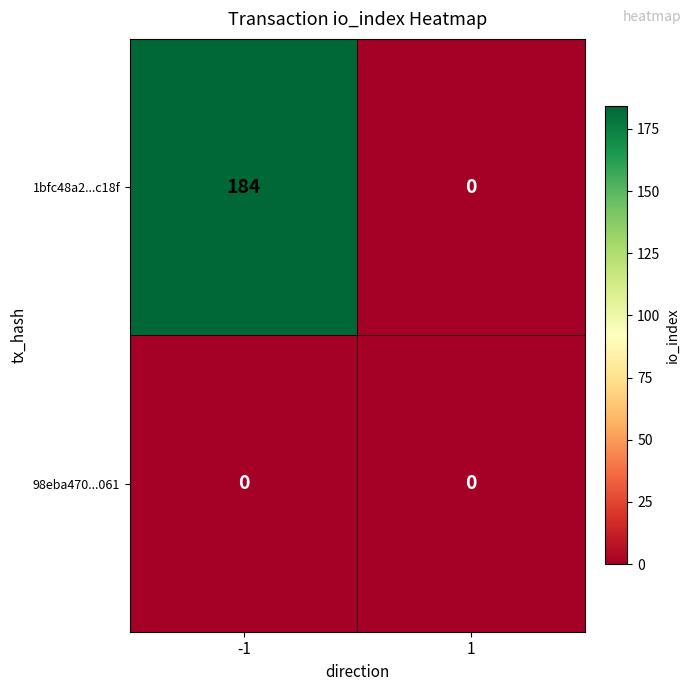

Rank the series by their maximum value, from highest to lowest.

1bfc48a2...c18f, 98eba470...061